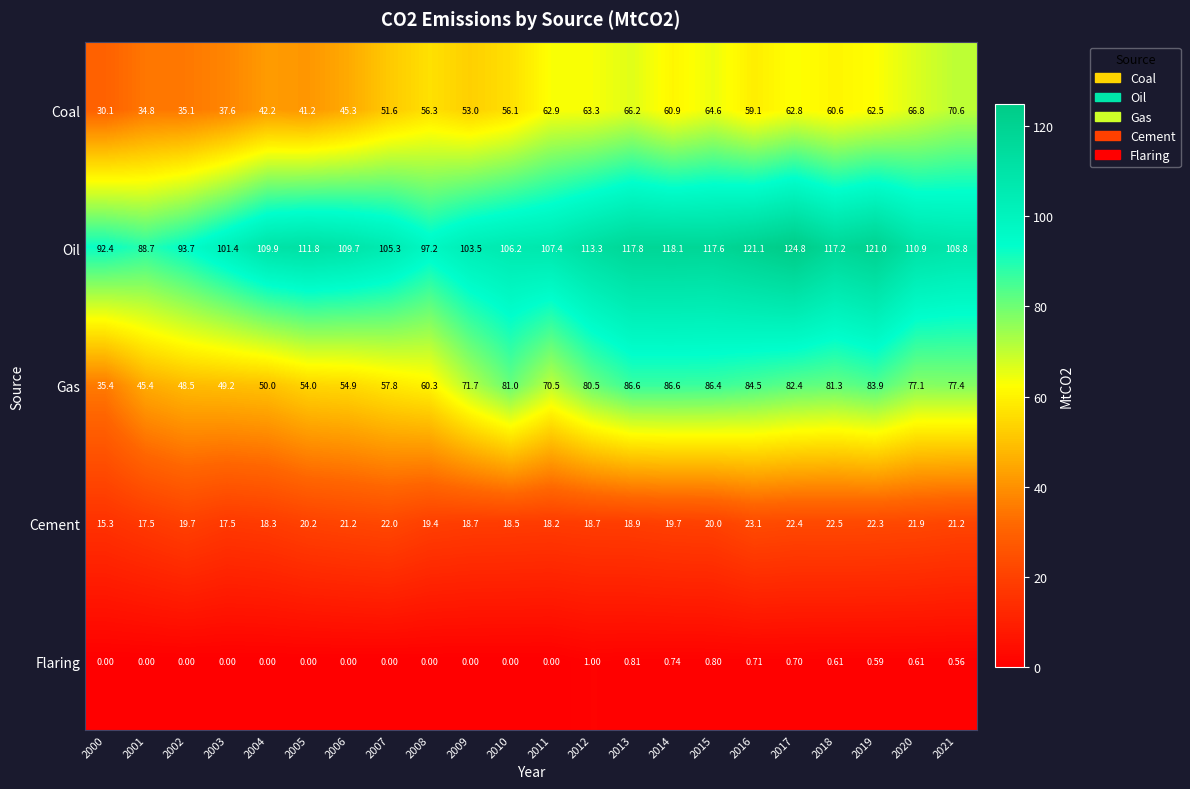

Which series has the largest total across all categories?

Oil